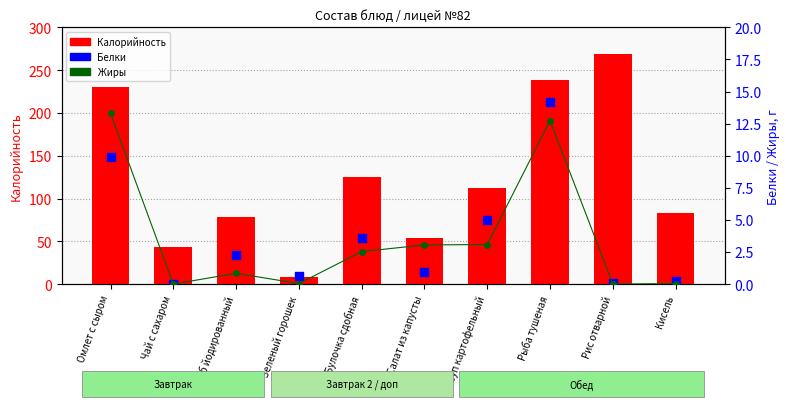

Which series contains the lowest Y value?

Жиры